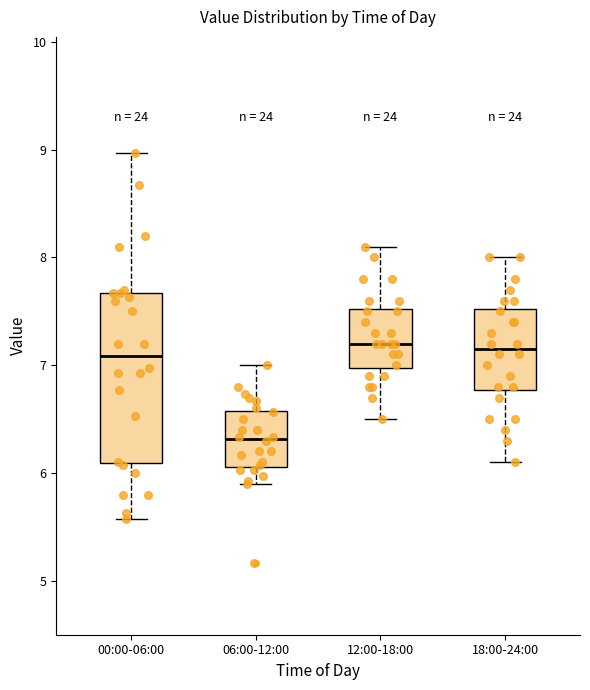

Where does the lower whisker of the box for 06:00-12:00 end on the y-axis? The values are not printed on the chart, so give them approximately, as read against the axis.

5.9